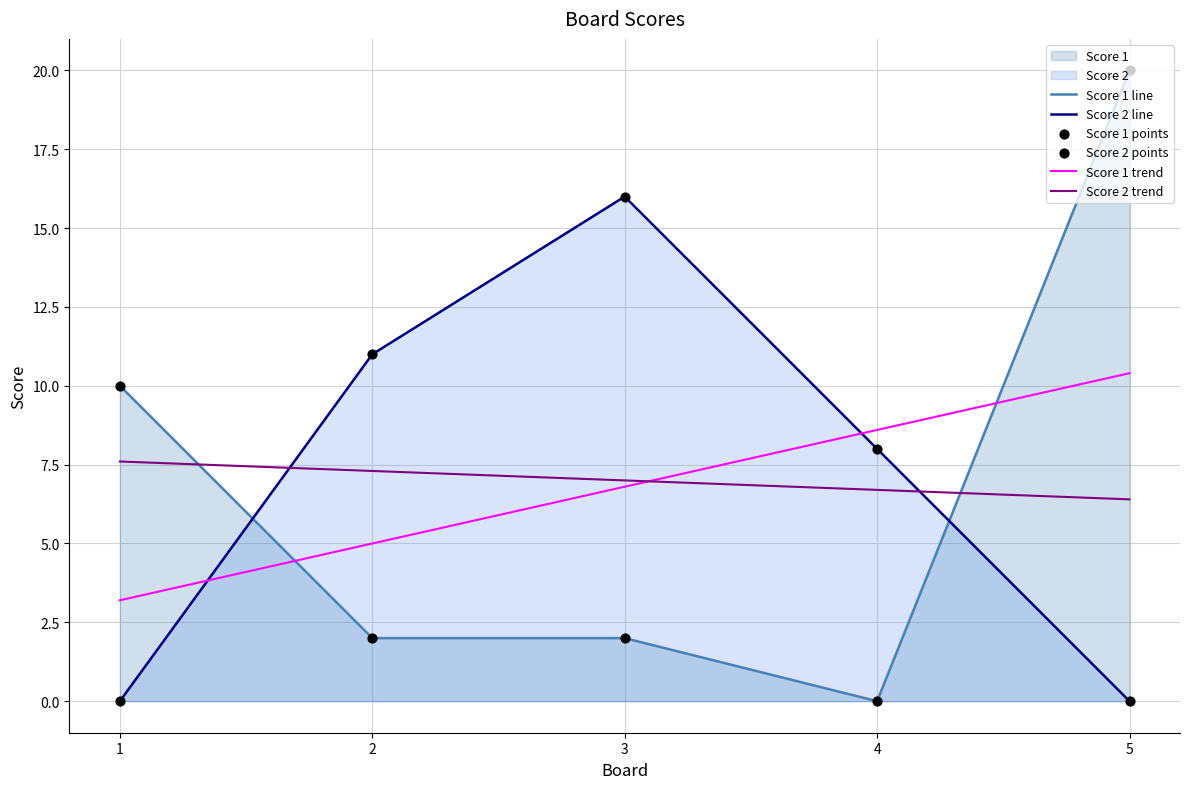

At which category is the sum across all series the highest?

5